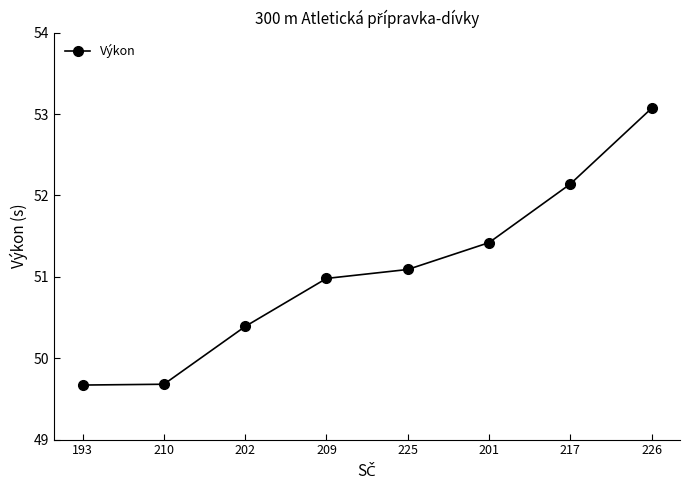

Approximately how many times larger is the value at 226 compared to 202?

1.1